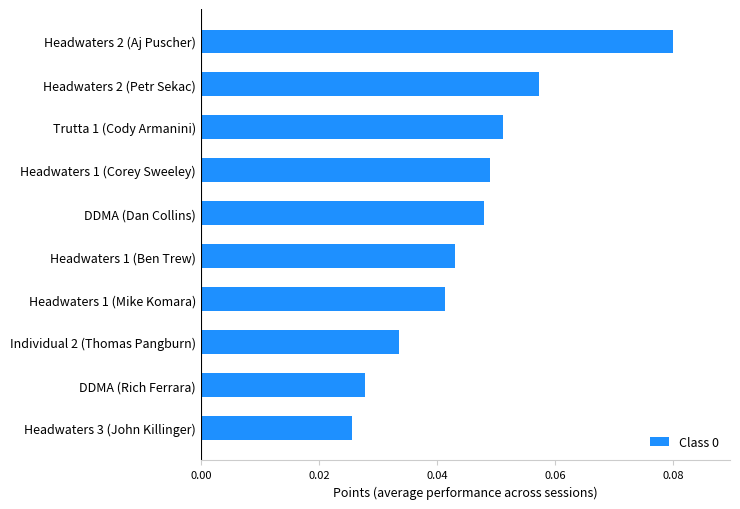

Does the chart contain stacked bars?

No